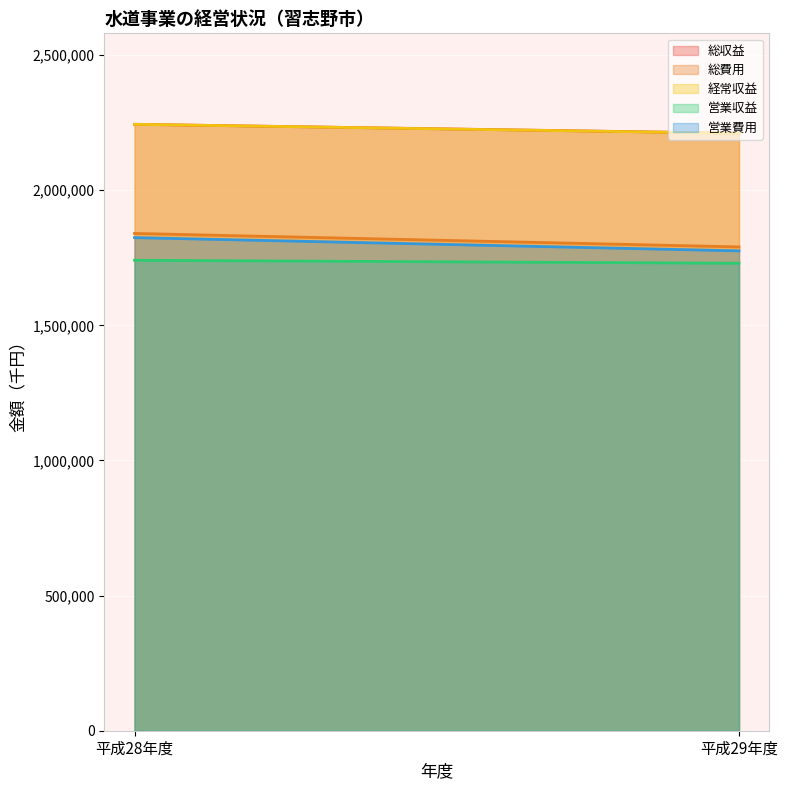

Reading left to right, transcribe all the data shown in this chart.

総収益: 平成28年度=2243906	平成29年度=2210851
総費用: 平成28年度=1840063	平成29年度=1790181
経常収益: 平成28年度=2243906	平成29年度=2210469
営業収益: 平成28年度=1740730	平成29年度=1729778
営業費用: 平成28年度=1824536	平成29年度=1775570